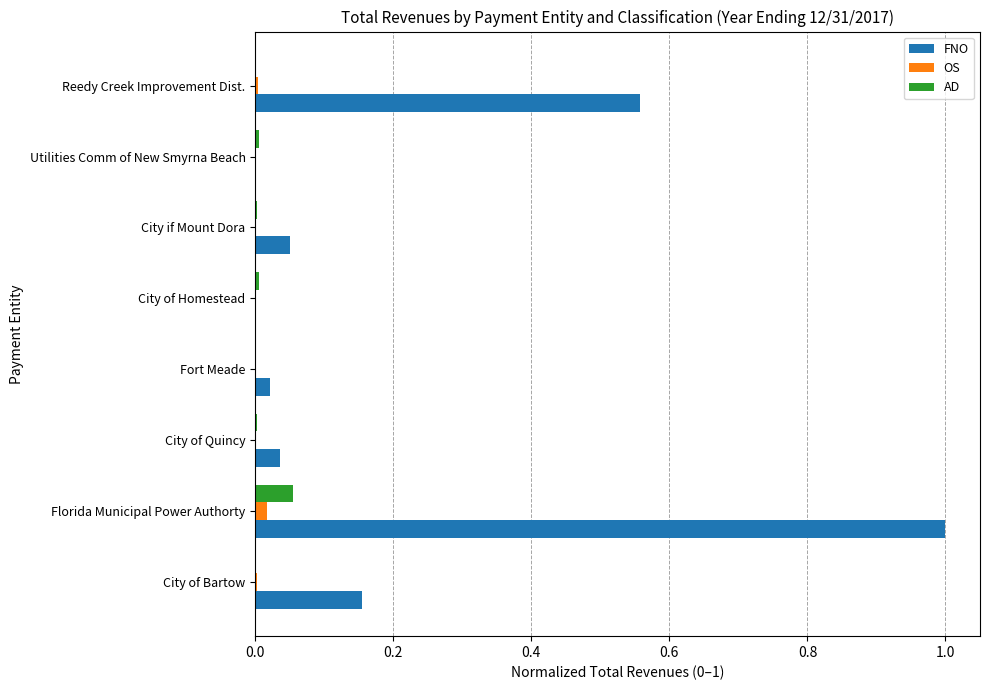

Which series has the largest total across all categories?

FNO